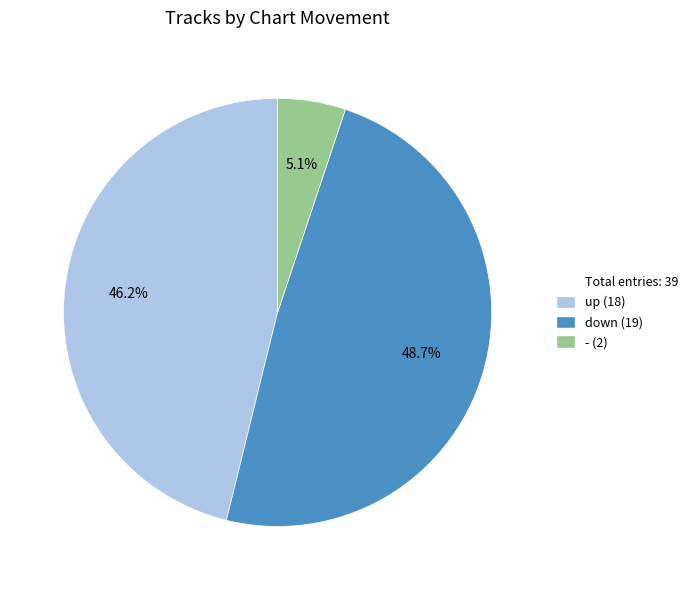

Is there any slice that represents more than half of the pie?

No